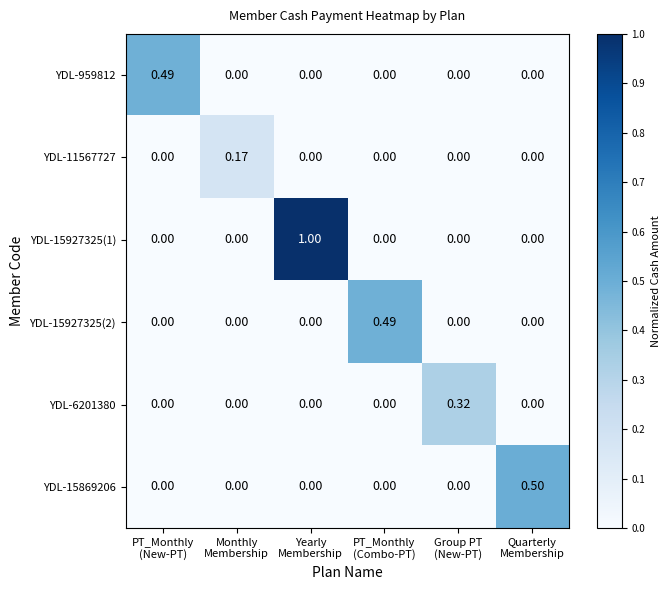

What is the difference between the highest and lowest values at PT_Monthly
(Combo-PT)?

0.5